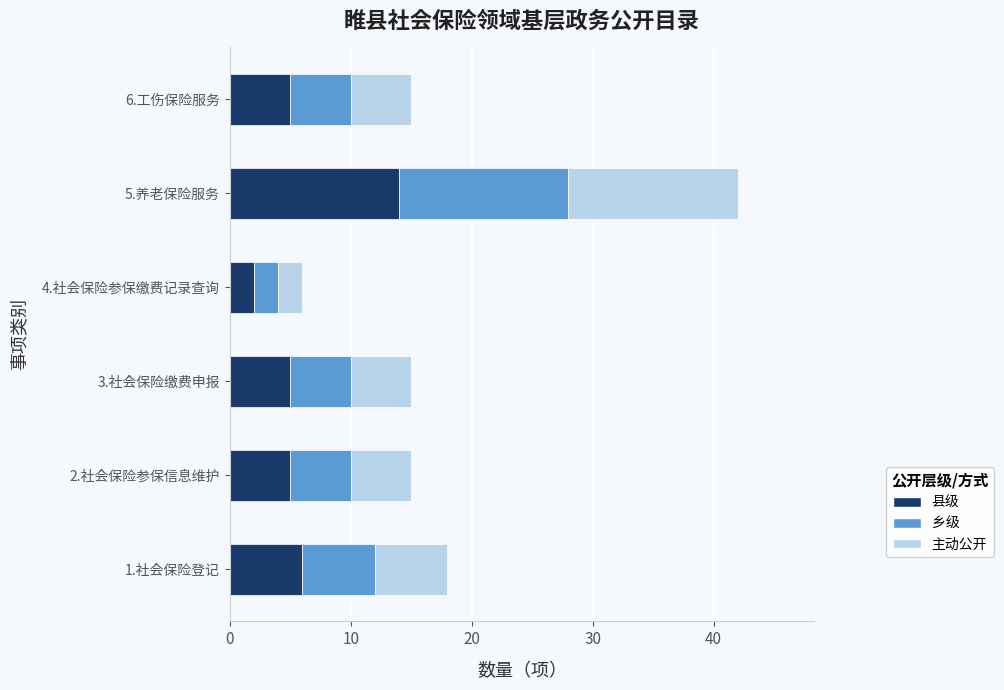

The 县级 series shows 6 at 1.社会保险登记. True or false?

True